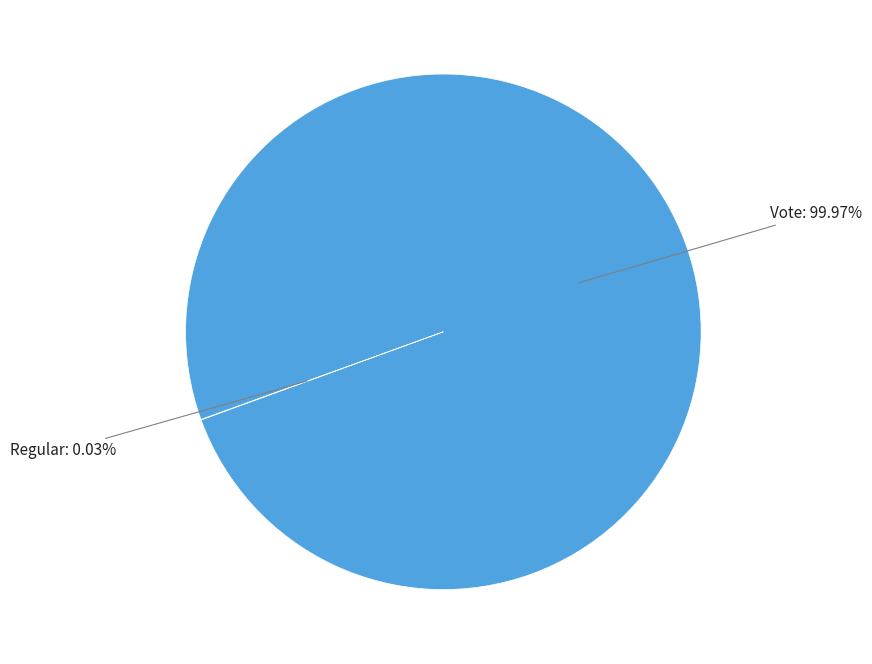

Which category accounts for the majority?

Vote